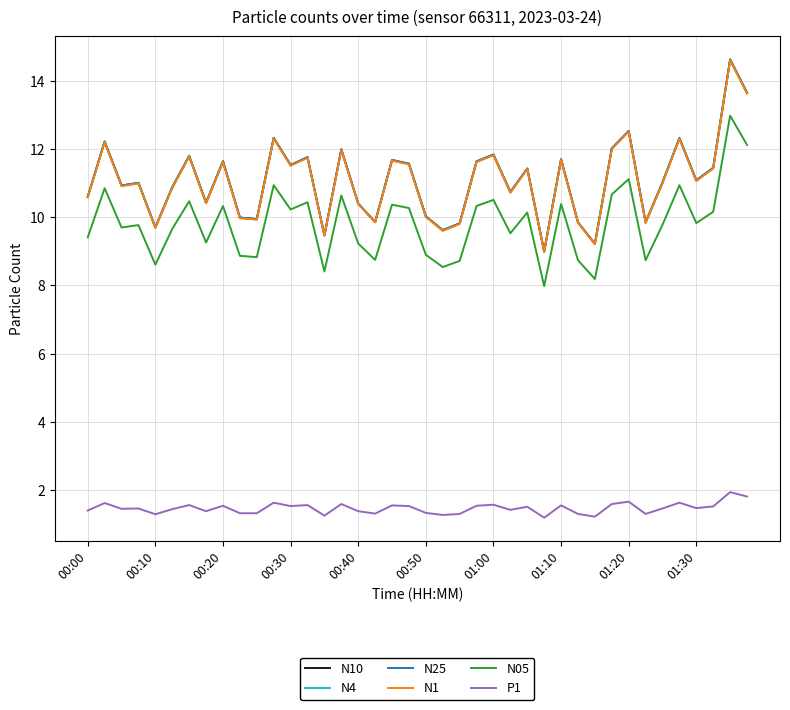

What is the greatest value displayed?

14.6